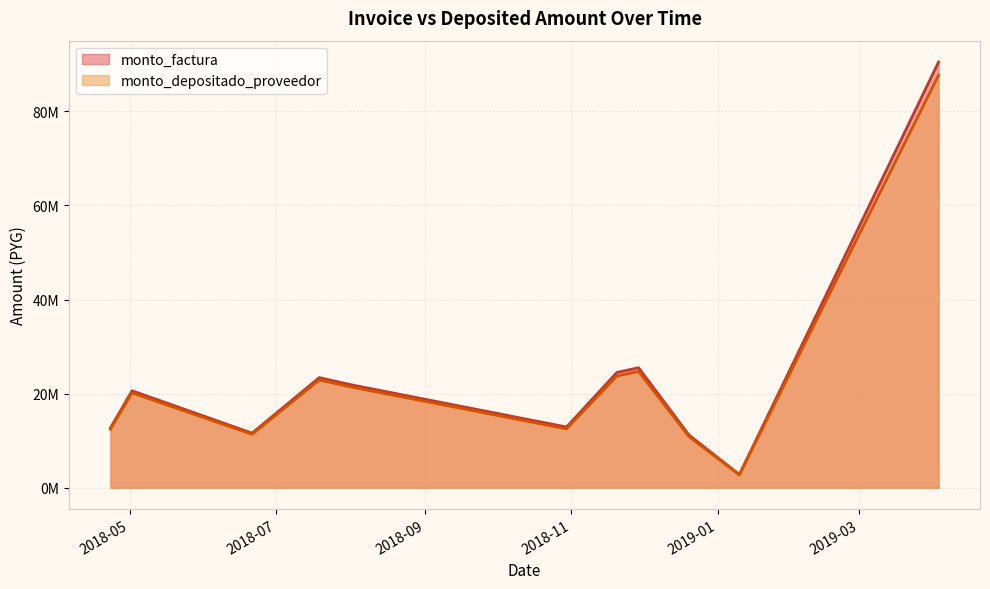

How many lines are shown in the chart?

2